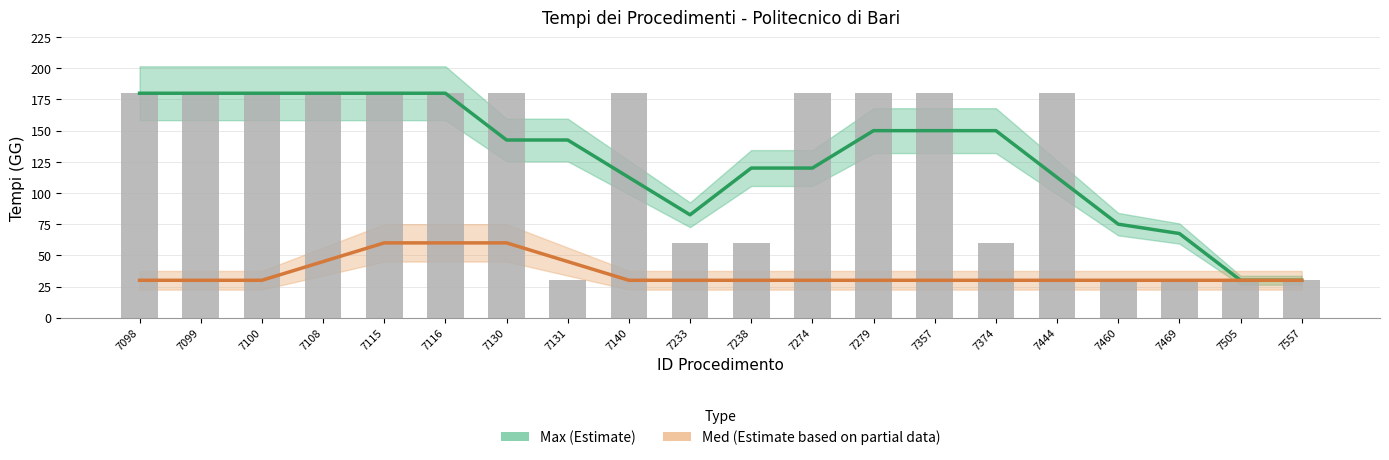

List the labels in order of value, smallest first.

7131, 7460, 7469, 7505, 7557, 7233, 7238, 7374, 7098, 7099, 7100, 7108, 7115, 7116, 7130, 7140, 7274, 7279, 7357, 7444